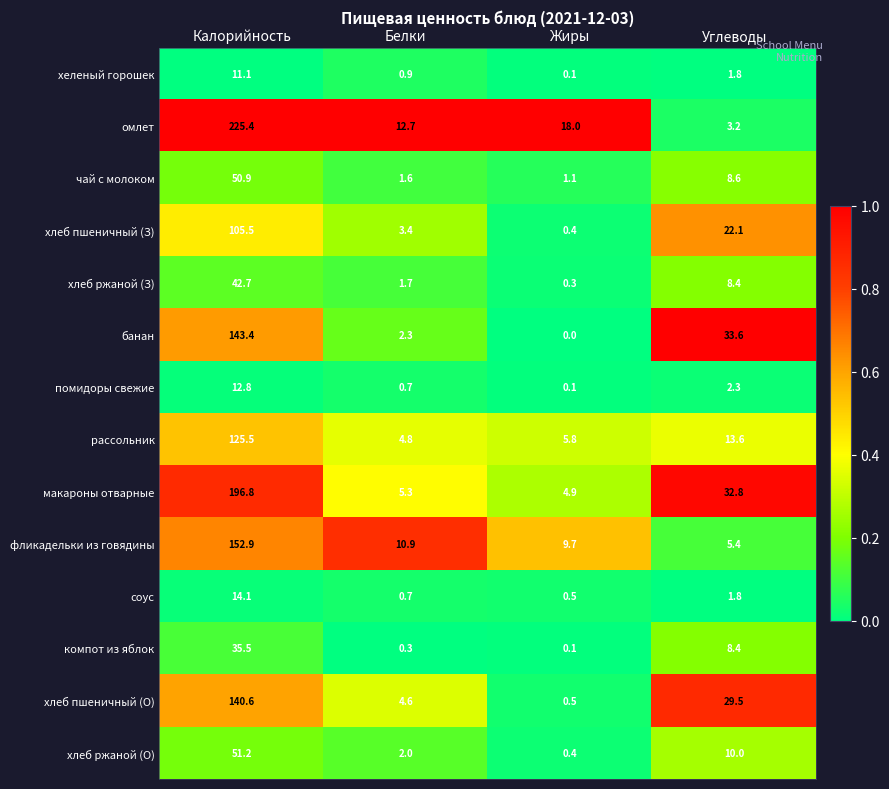

What is the highest value of the чай с молоком series?

50.9